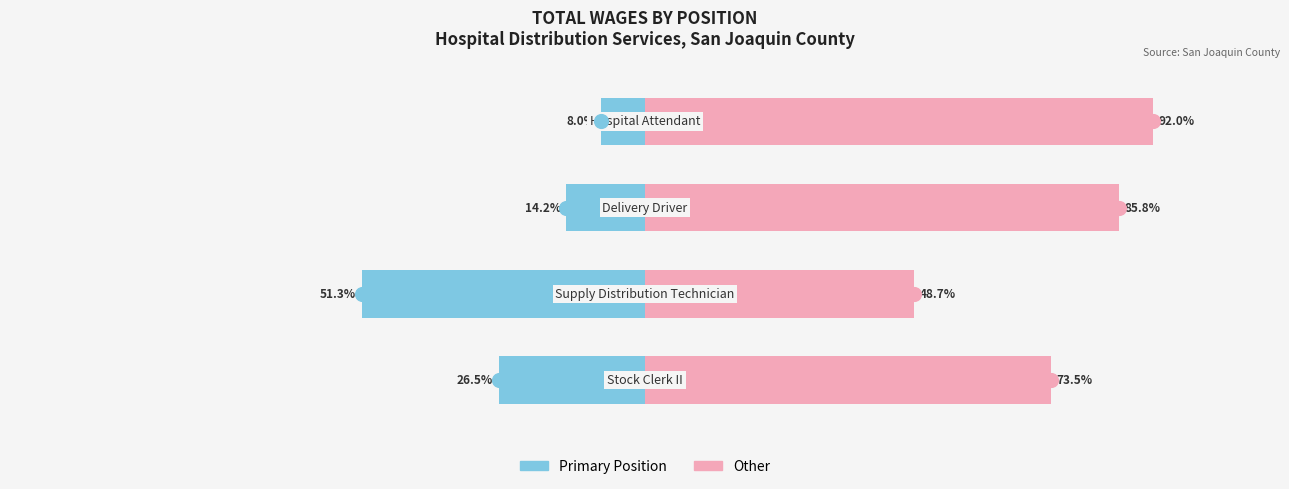

Reading right to left, extract all data points from this chart.

Left (Primary): 3=8.0	2=14.2	1=51.3	0=26.5
Right (Secondary): 3=92.0	2=85.8	1=48.7	0=73.5